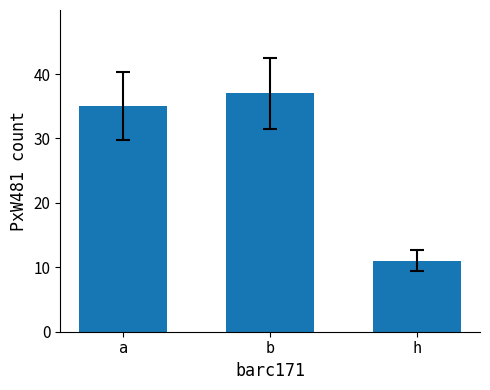

What is the label of the 3rd bar from the right?

a